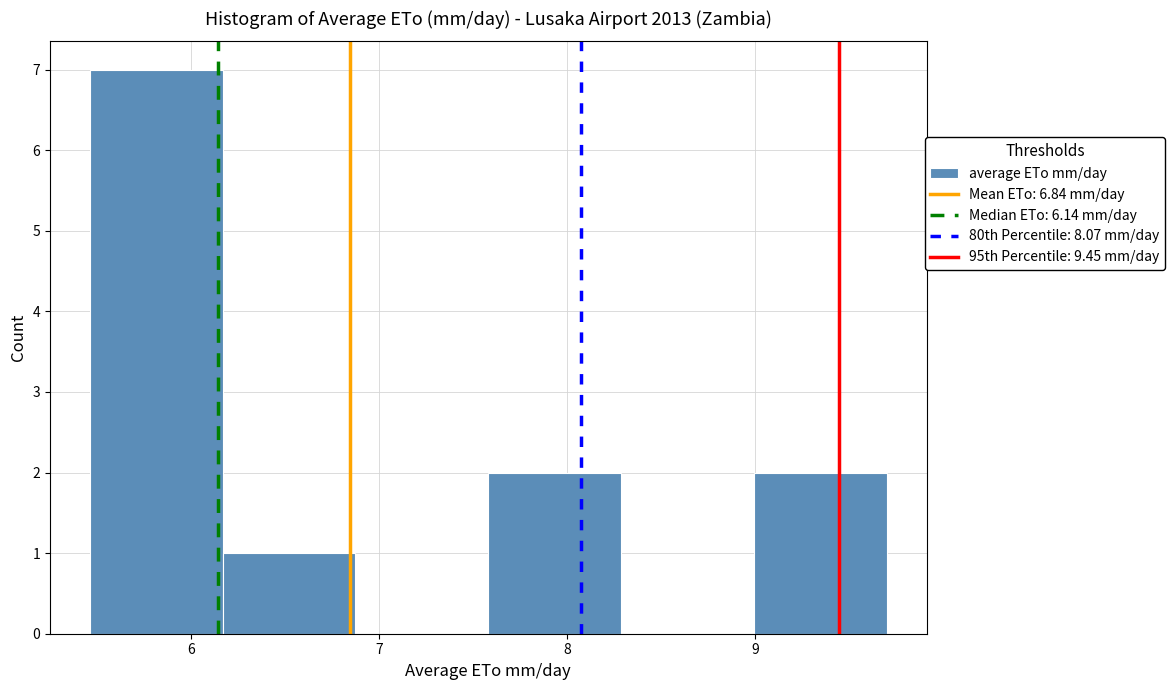

How tall is the bar that spans 5.5 to 6.2 on the x-axis? Neither the bar edges nor the heights are printed on the chart, so give them approximately, as read against the axes.

7